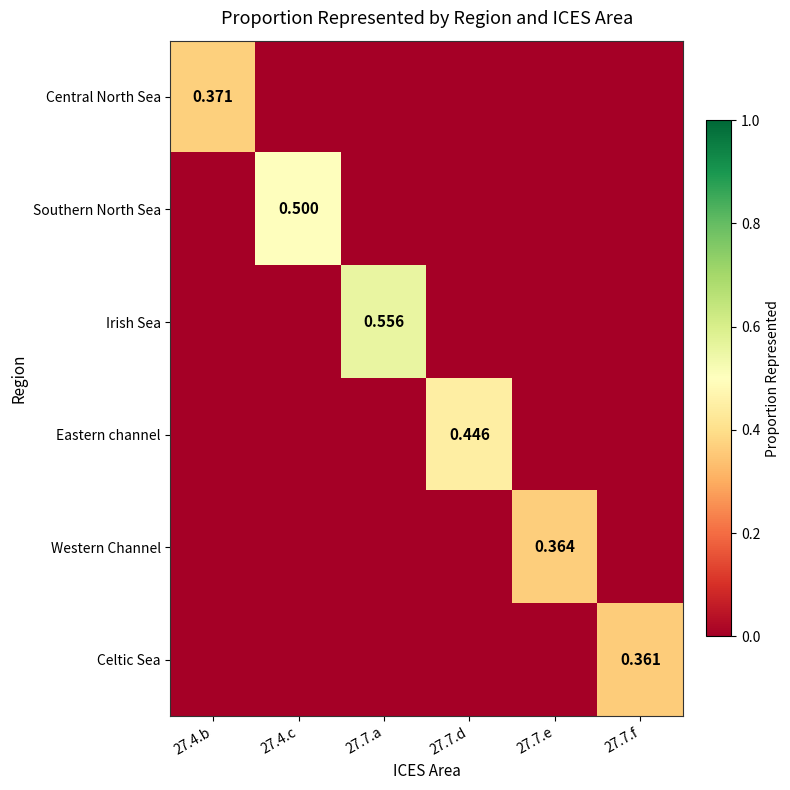

At which label does Irish Sea reach its minimum?

27.4.b